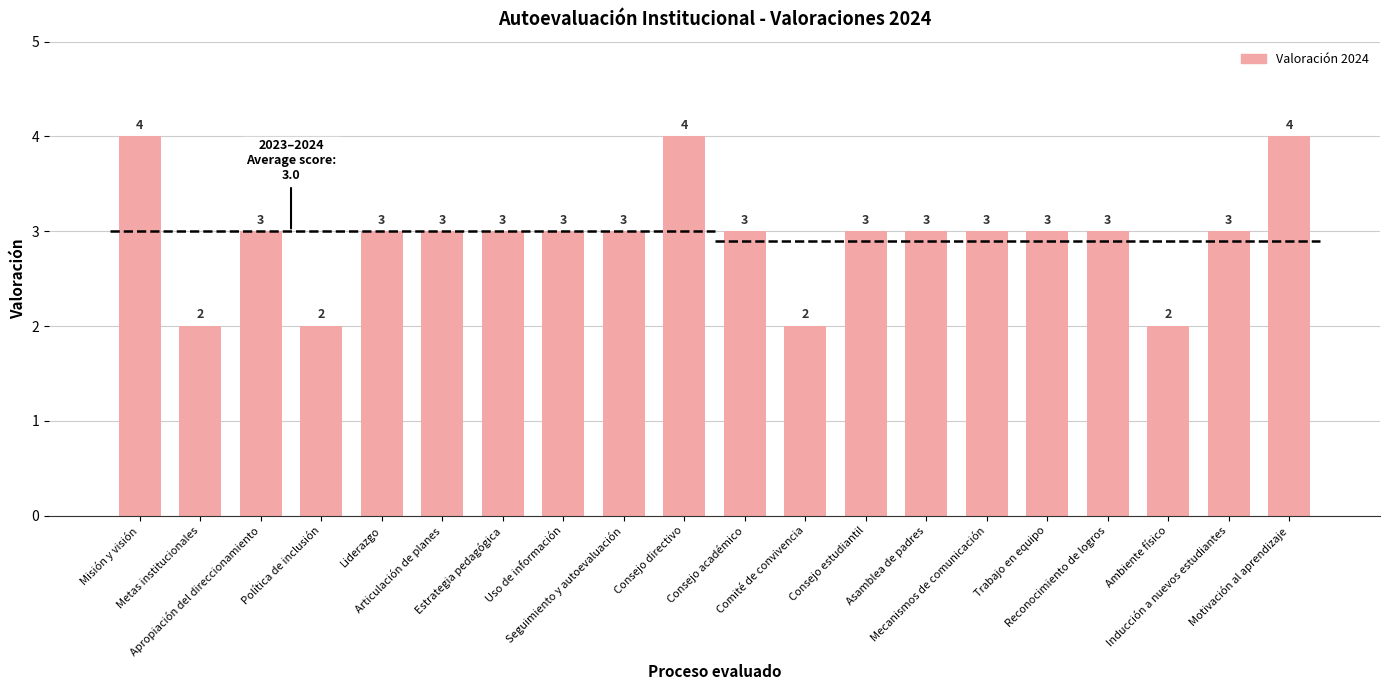

What is the label of the 15th bar from the left?

Mecanismos de comunicación